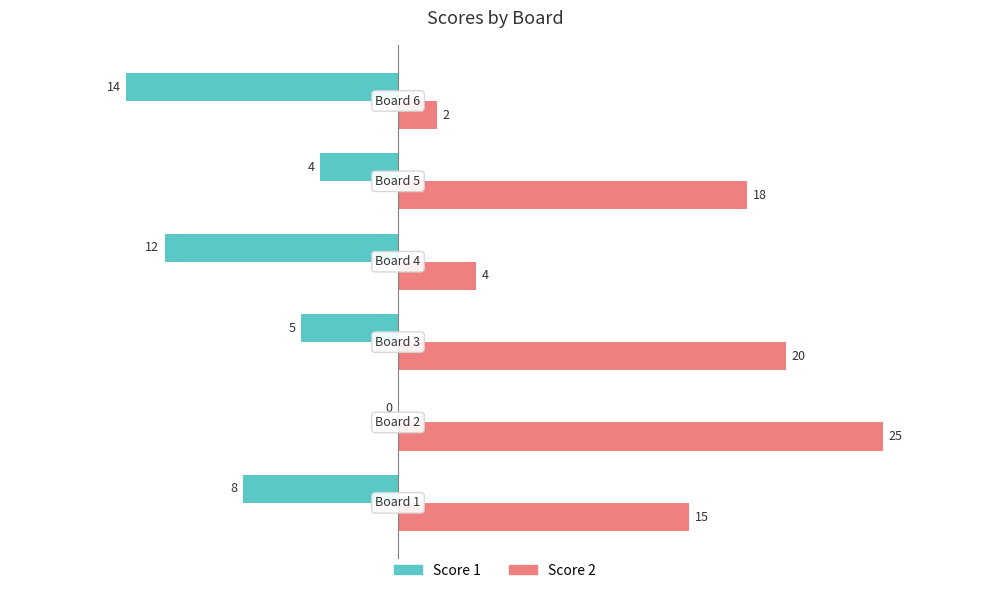

What is the greatest value displayed?

25